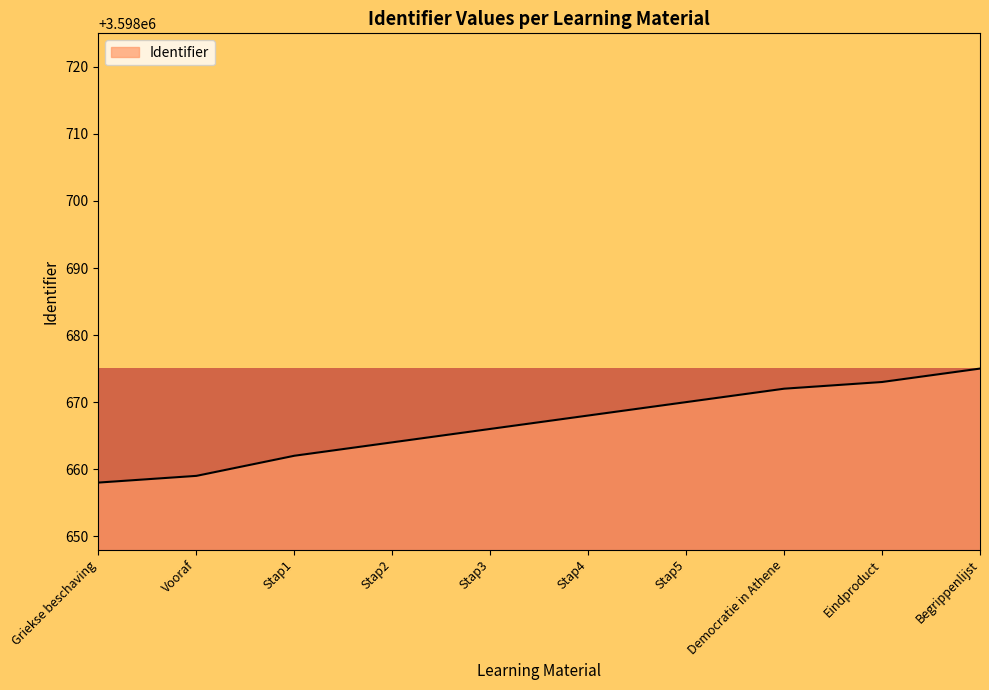

Which has a higher value, Vooraf or Eindproduct?

Eindproduct